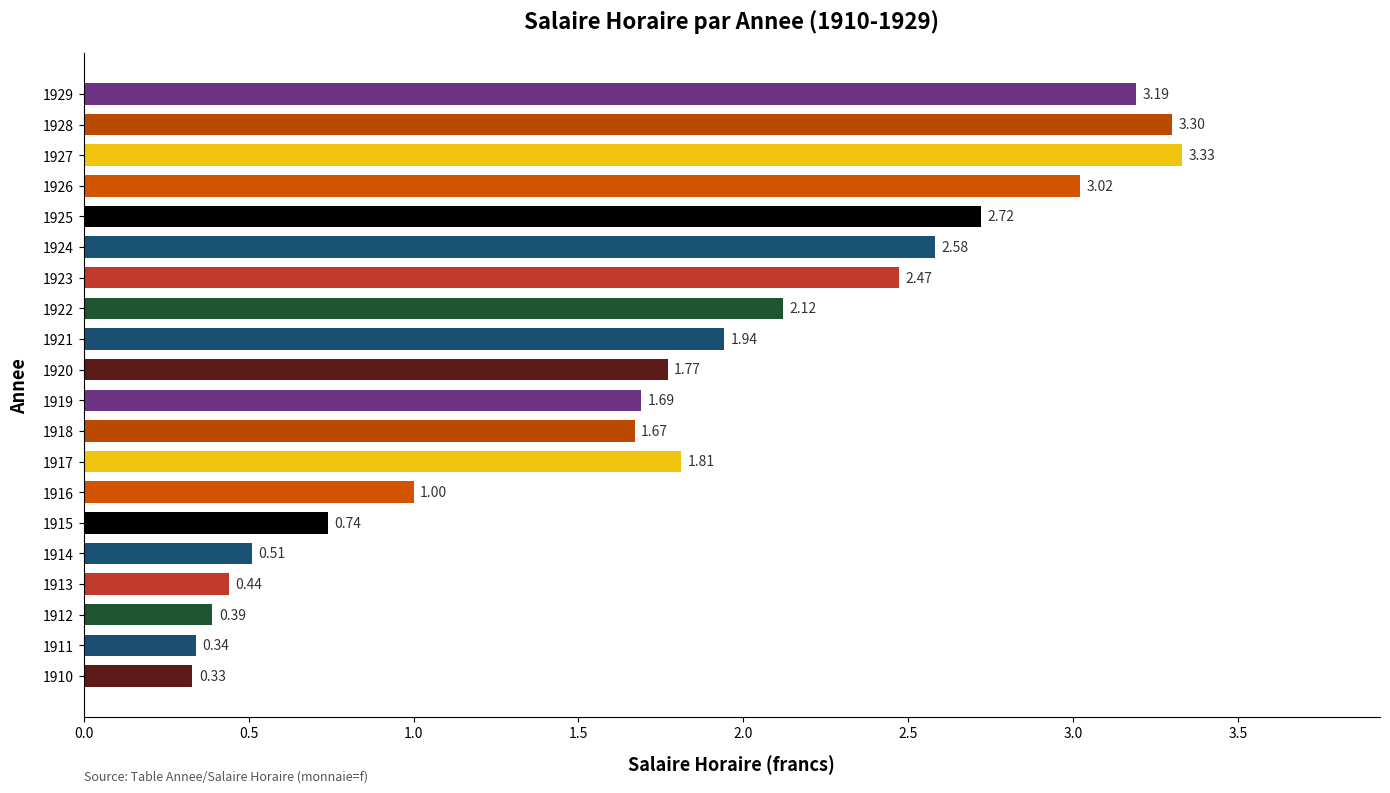

What is the sum of all values?

35.4